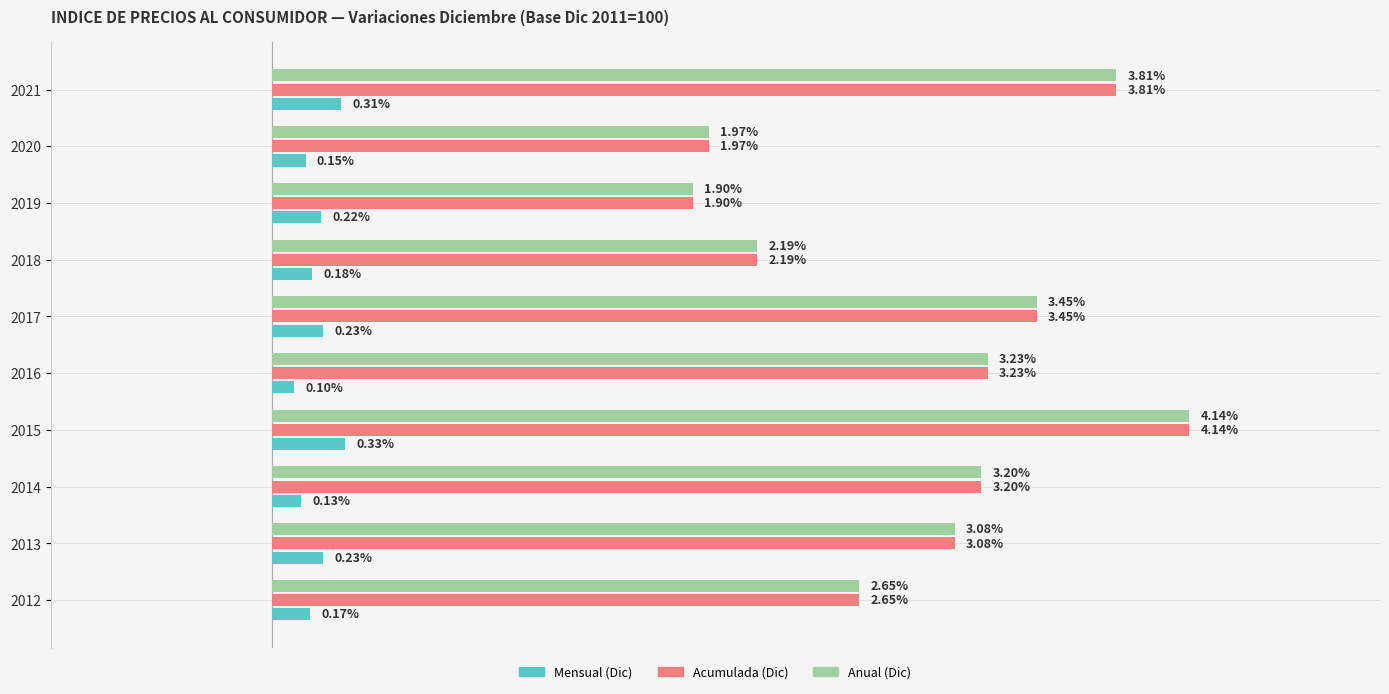

Rank the categories by Acumulada (Dic) value from highest to lowest.

2015, 2021, 2017, 2016, 2014, 2013, 2012, 2018, 2020, 2019